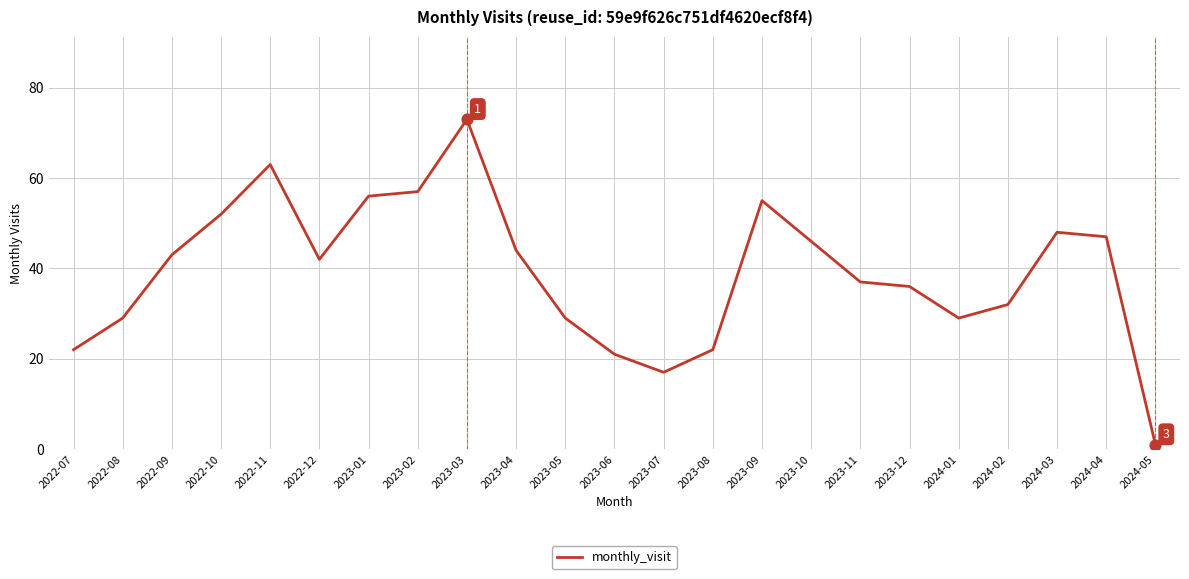

What is the change in value from 2023-05 to 2024-02?

+3